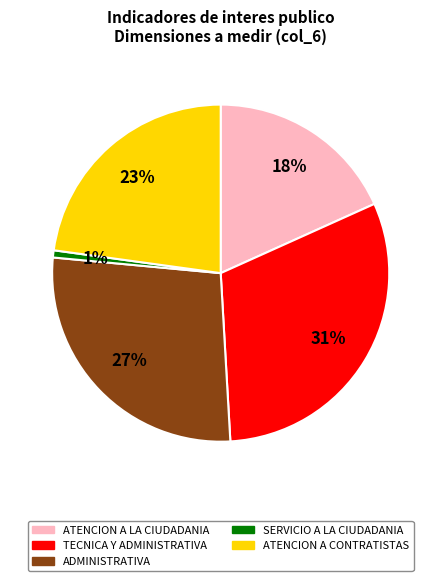

True or false: ATENCION A LA CIUDADANIA accounts for 18% of the total.

True